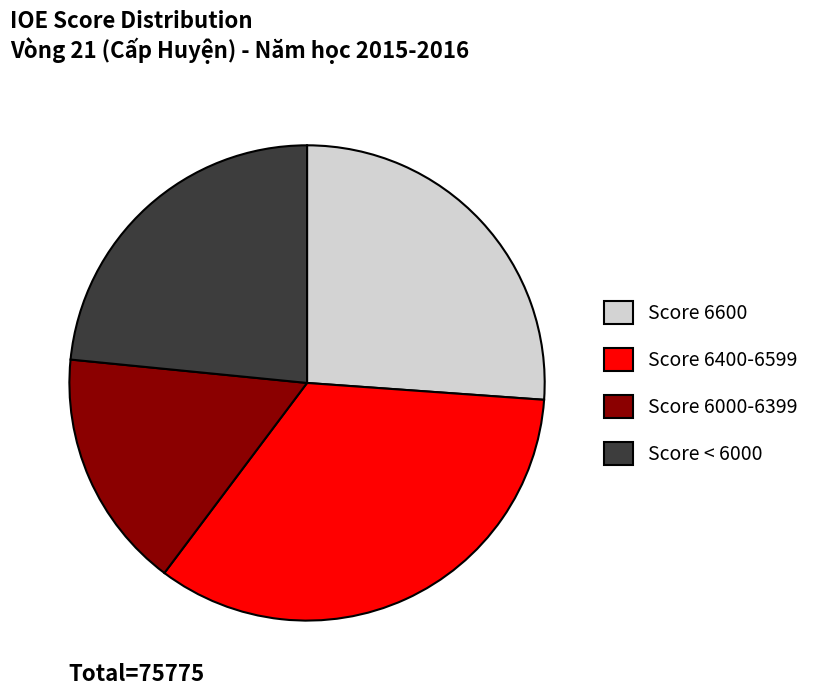

Between Score 6400-6599 and Score 6600, which is larger?

Score 6400-6599